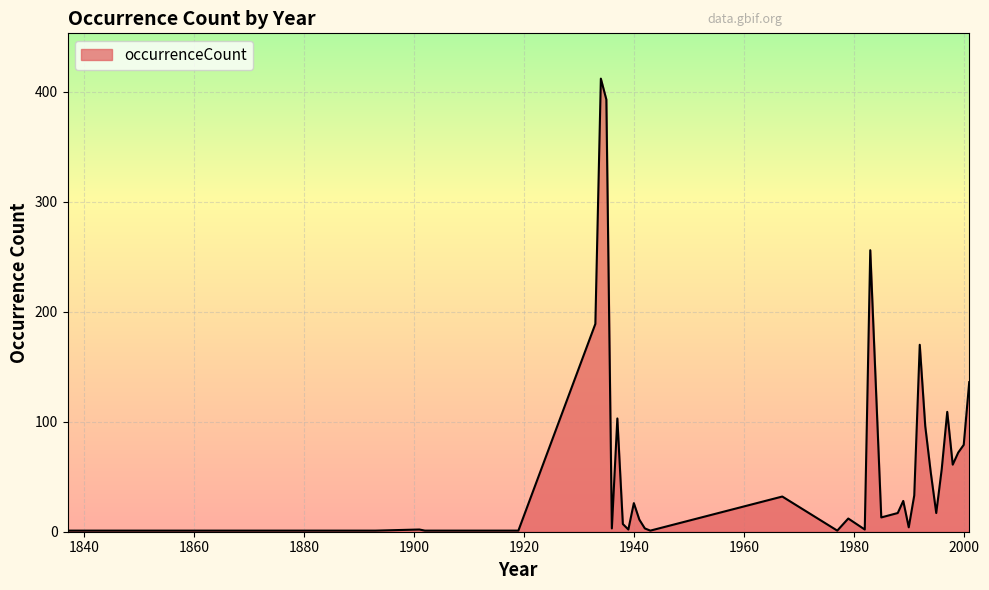

Does the chart have visible grid lines?

Yes